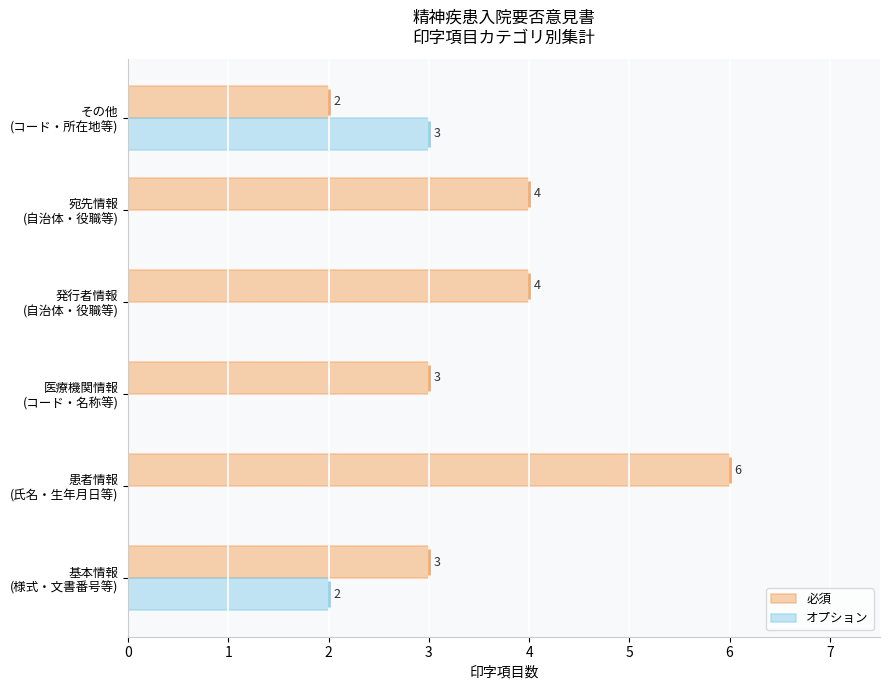

What is the difference between the highest and lowest values at その他 (コード・所在地等)?

1